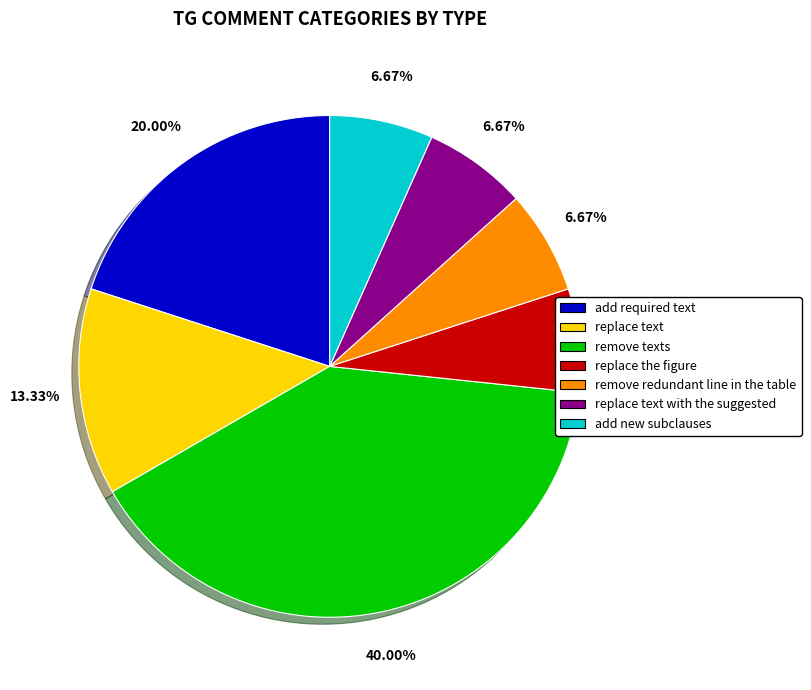

Is it true that replace text is 13% of the pie?

True